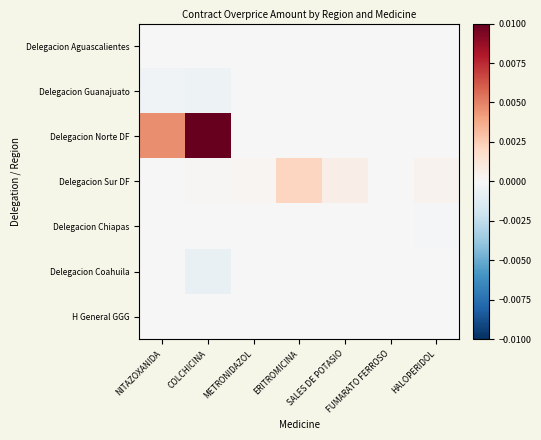

Which series has the widest spread of values?

Delegacion Norte DF